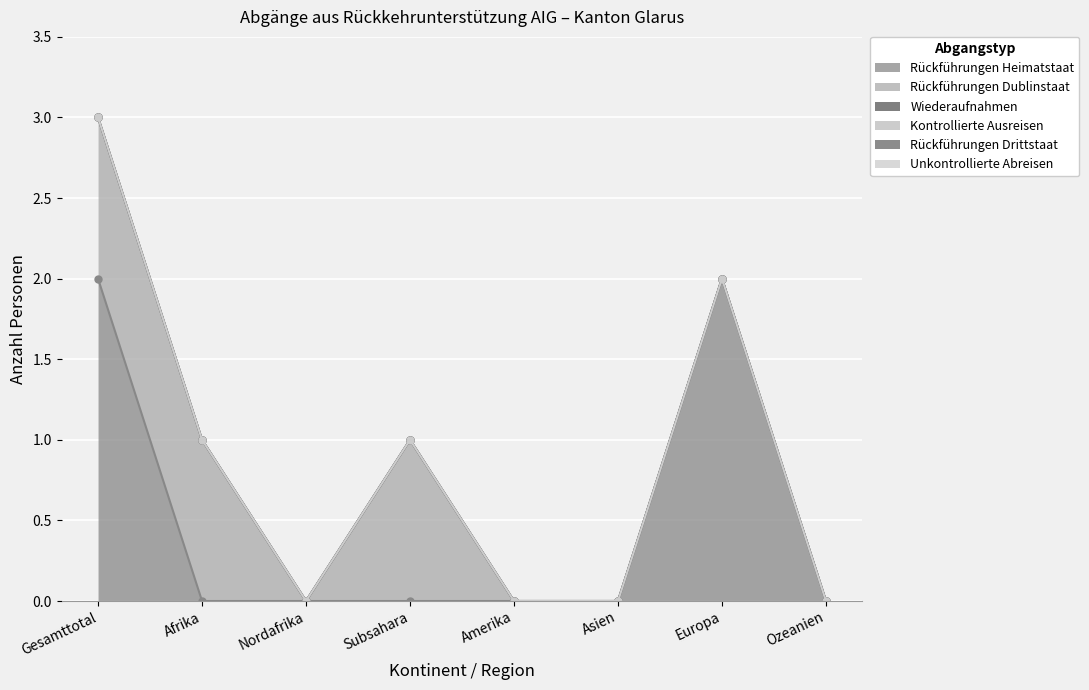

Between Subsahara and Amerika, which is larger?

Subsahara